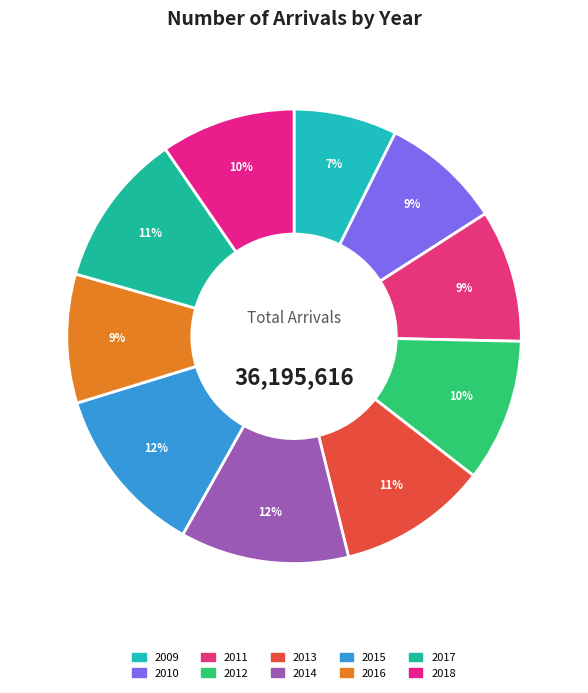

How many slices are in this pie chart?

10